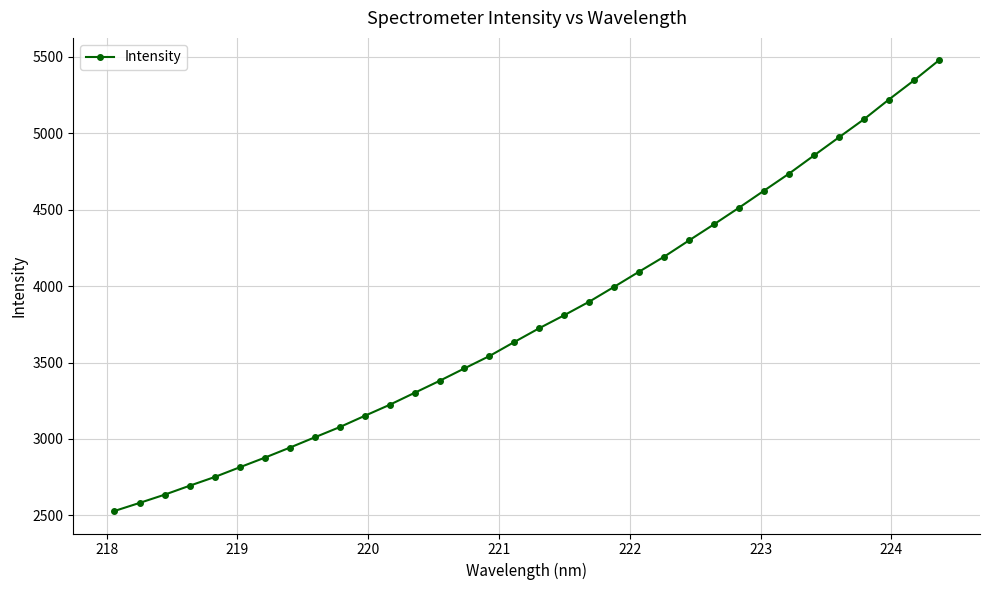

What is the maximum value shown in the chart?

5477.3